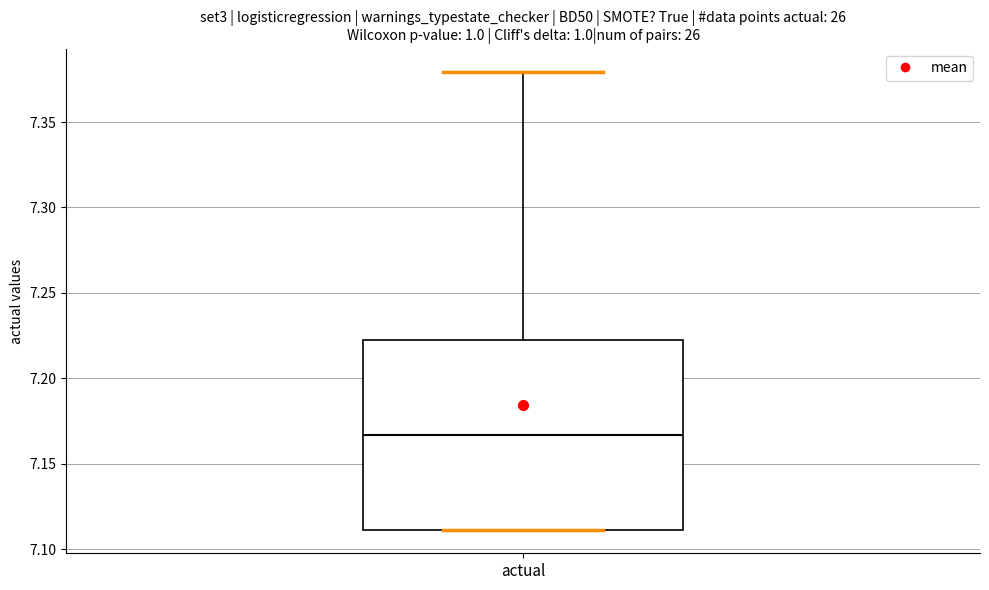

Read this box plot against the y-axis: the position of the median line, the range covered by the box, and the ends of both whiskers. The values are not printed on the chart, so give them approximately, as read against the axis.

median 7.165, box 7.110 to 7.220, whiskers 7.110 to 7.380